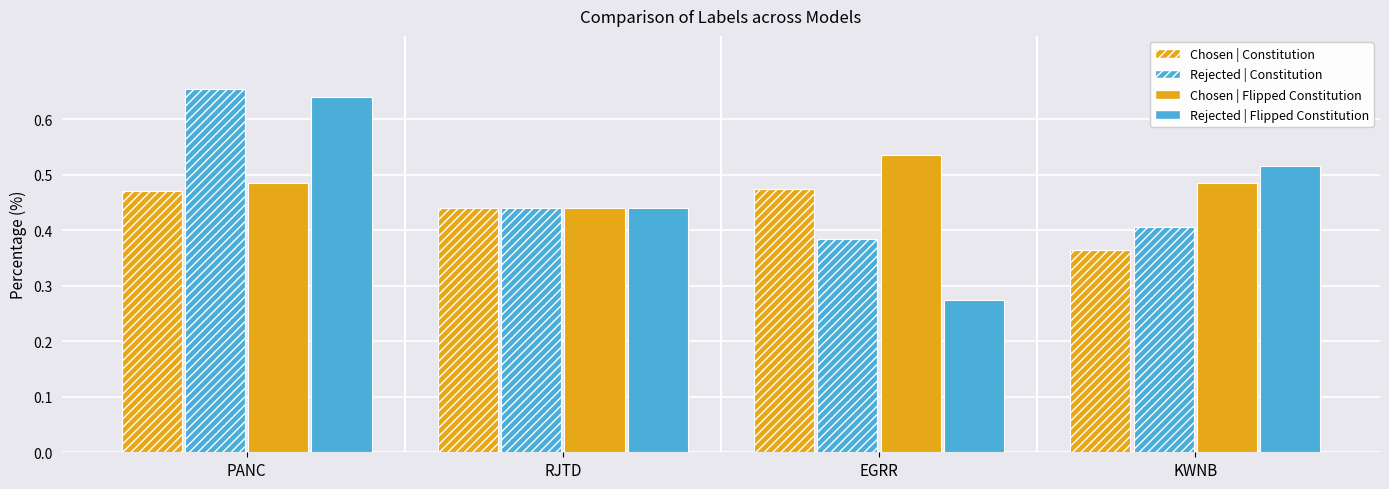

What is the spread (max minus min) of values at PANC?

0.2